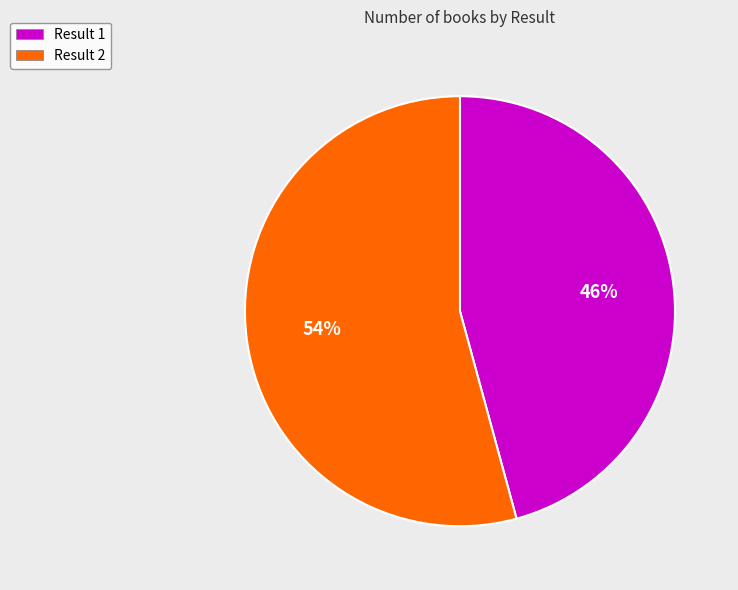

What percentage is the Result 2 slice, to the nearest percent?

54%